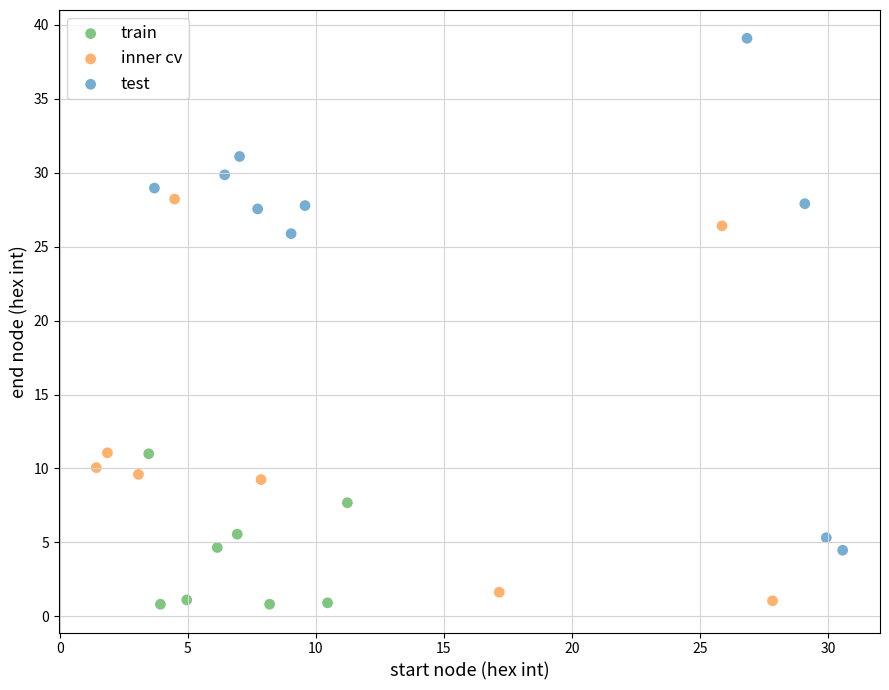

Which series has the widest spread of Y values?

test